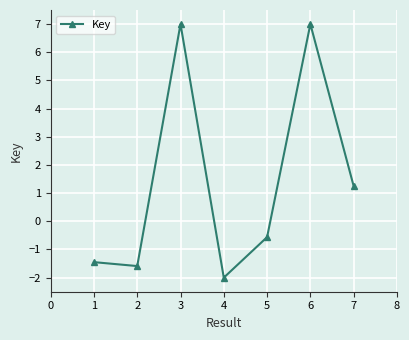

What is the value of the 3rd point from the left?

7.0